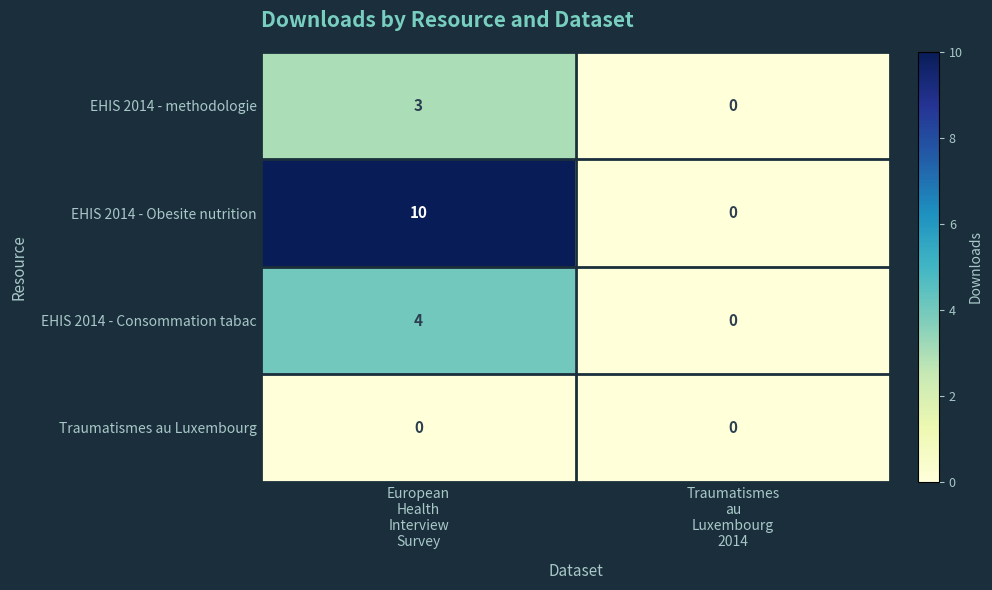

Which series has the largest total across all categories?

EHIS 2014 - Obesite nutrition